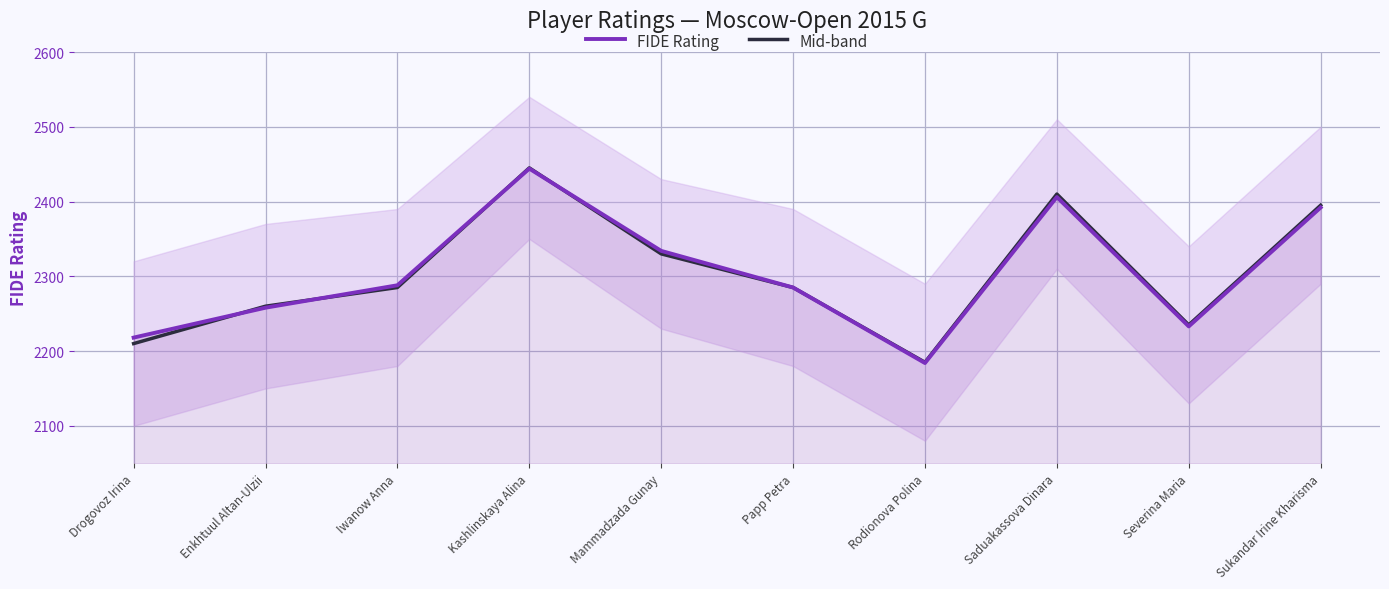

Rank the series by their maximum value, from highest to lowest.

Mid-band, FIDE Rating